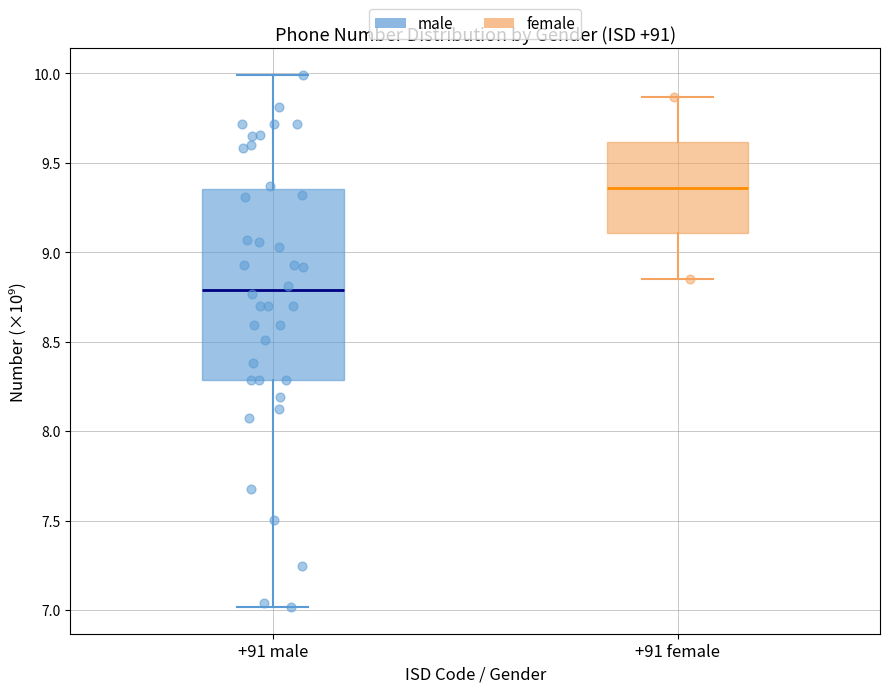

Which box's median line is the highest?

+91 female